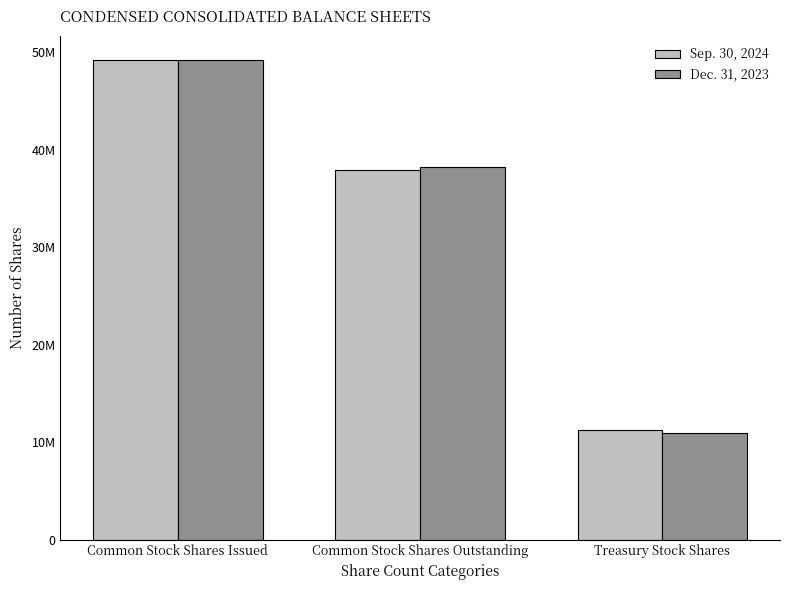

Between Common Stock Shares Outstanding and Common Stock Shares Issued, which is larger?

Common Stock Shares Issued